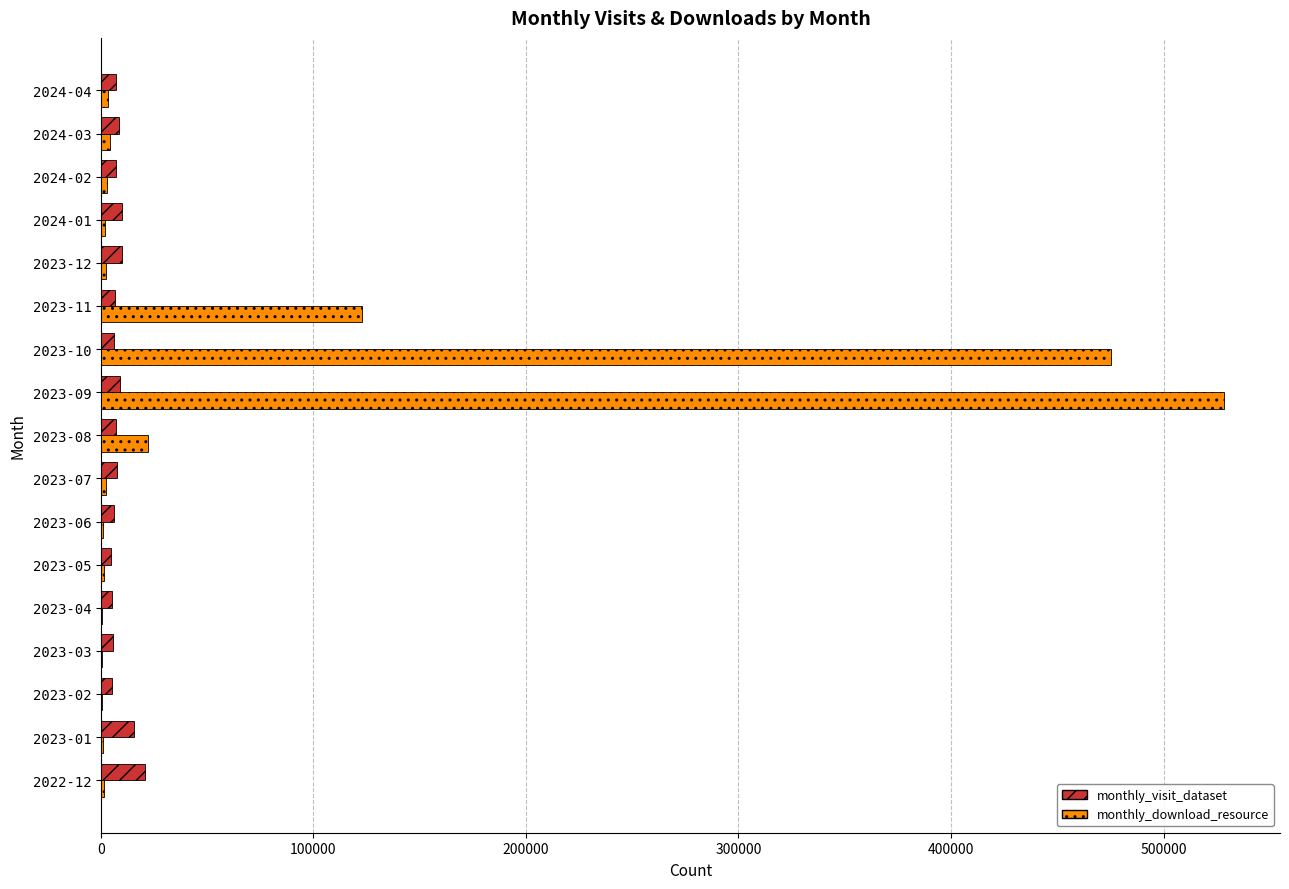

What is the maximum value for monthly_visit_dataset?

20541